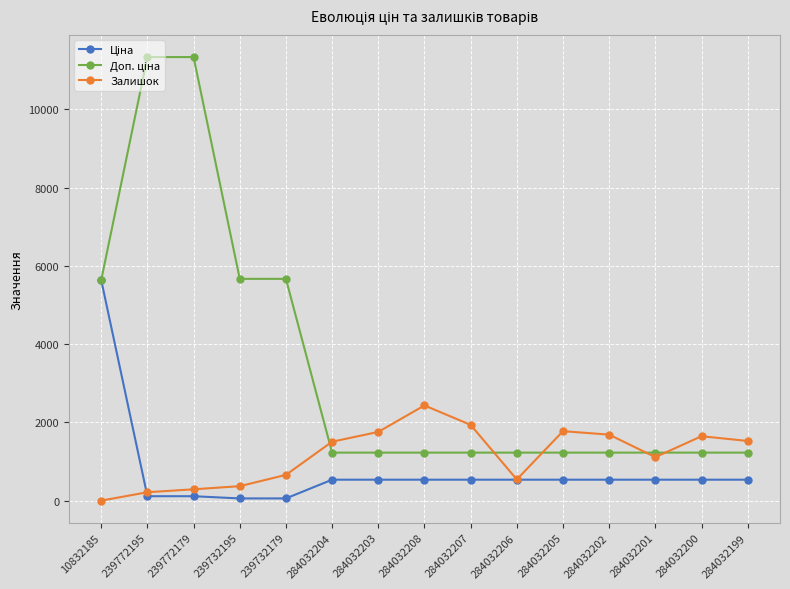

At which label does Залишок reach its peak?

284032208